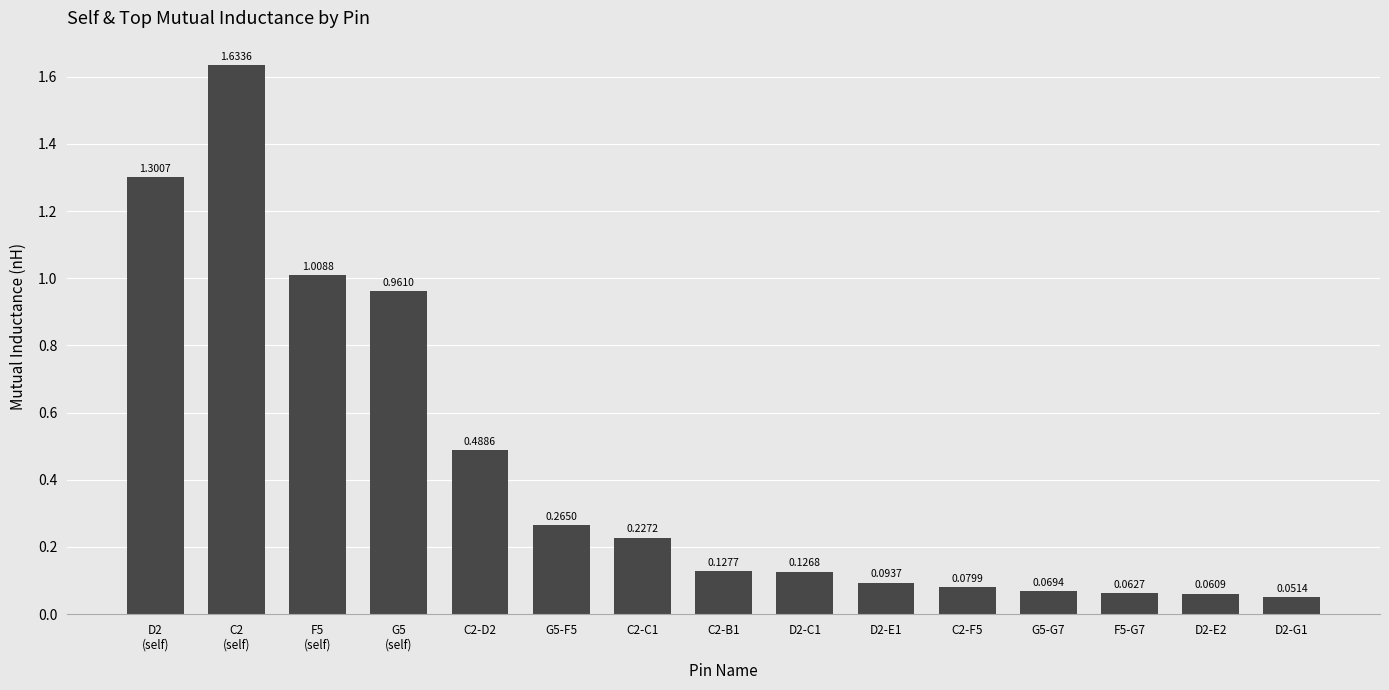

Which label corresponds to the largest value in the chart?

C2
(self)